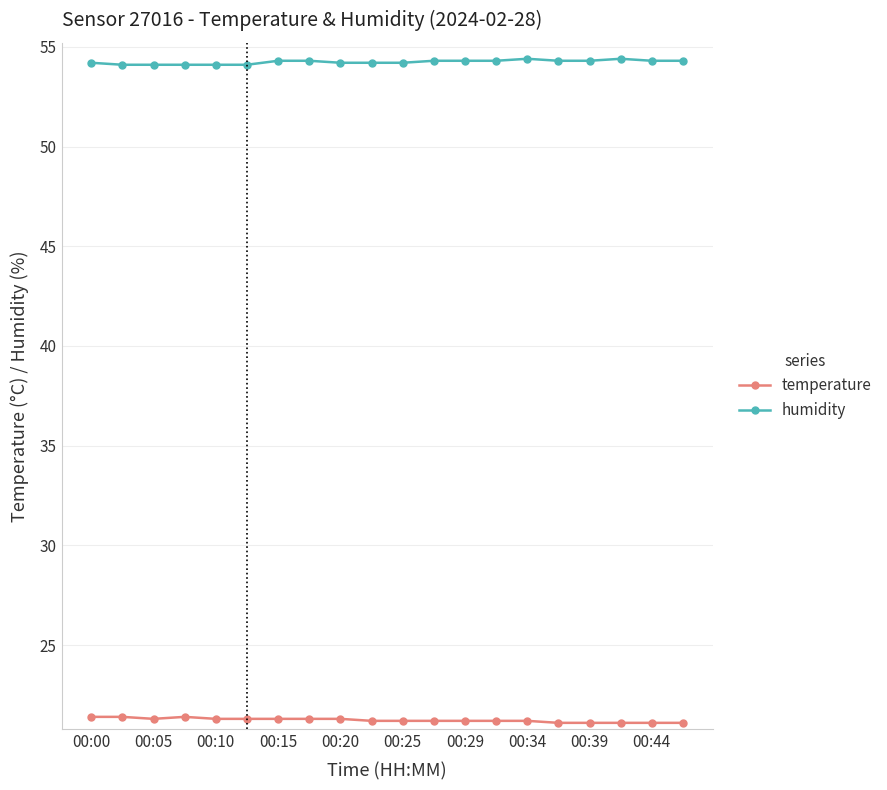

Count the number of categories in the chart.

20